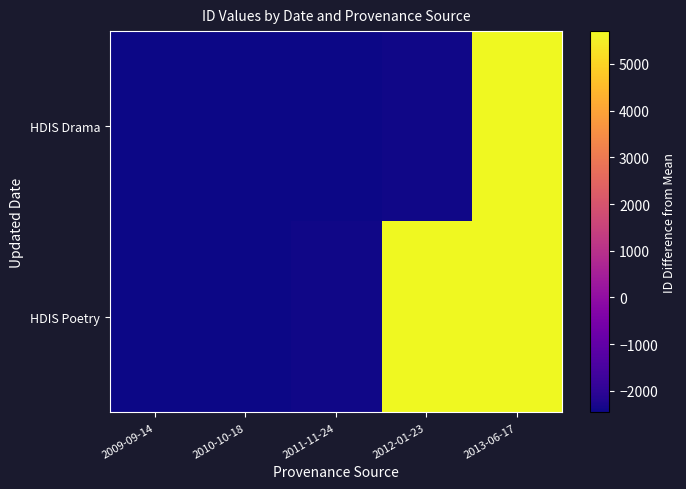

Reading left to right, list all the values displayed in this chart.

HDIS Drama: 2009-09-14=-2462.2	2010-10-18=-2457.2	2011-11-24=-2456.2	2012-01-23=-2428.2	2013-06-17=5701.8
HDIS Poetry: 2009-09-14=-2461.2	2010-10-18=-2432.2	2011-11-24=-2411.2	2012-01-23=5702.8	2013-06-17=5703.8